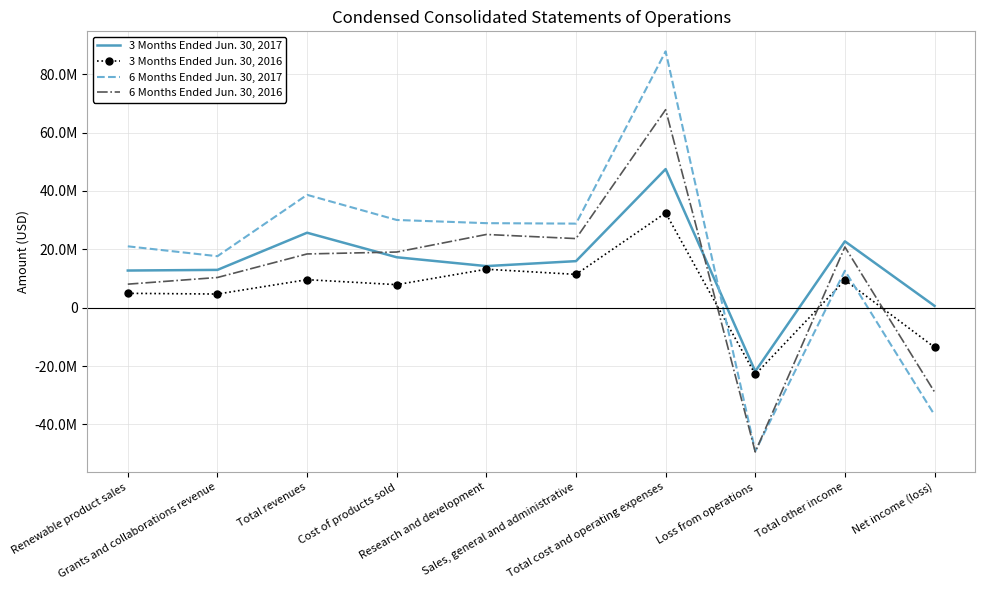

Which series changed the most between Total revenues and Sales, general and administrative?

6 Months Ended Jun. 30, 2017